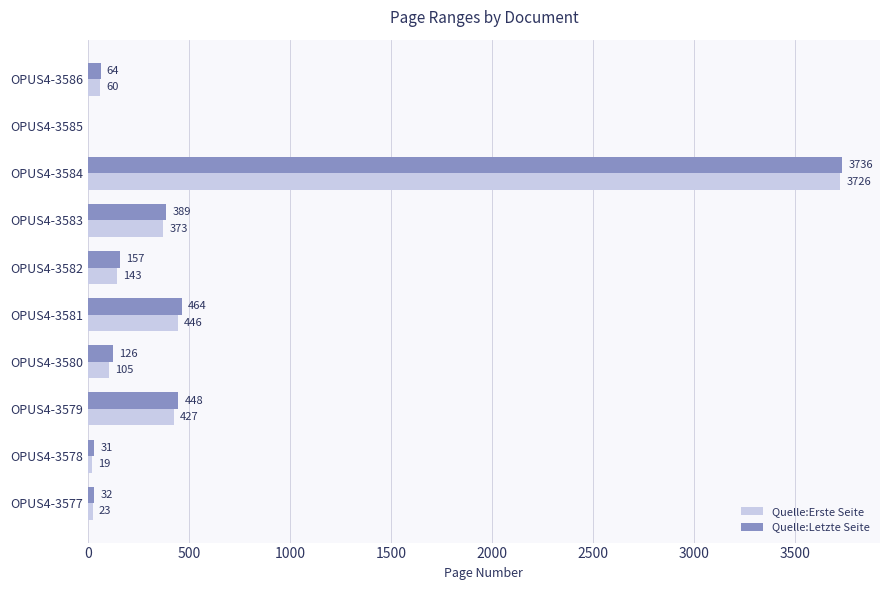

Is it true that Quelle:Erste Seite equals 23 at OPUS4-3577?

True